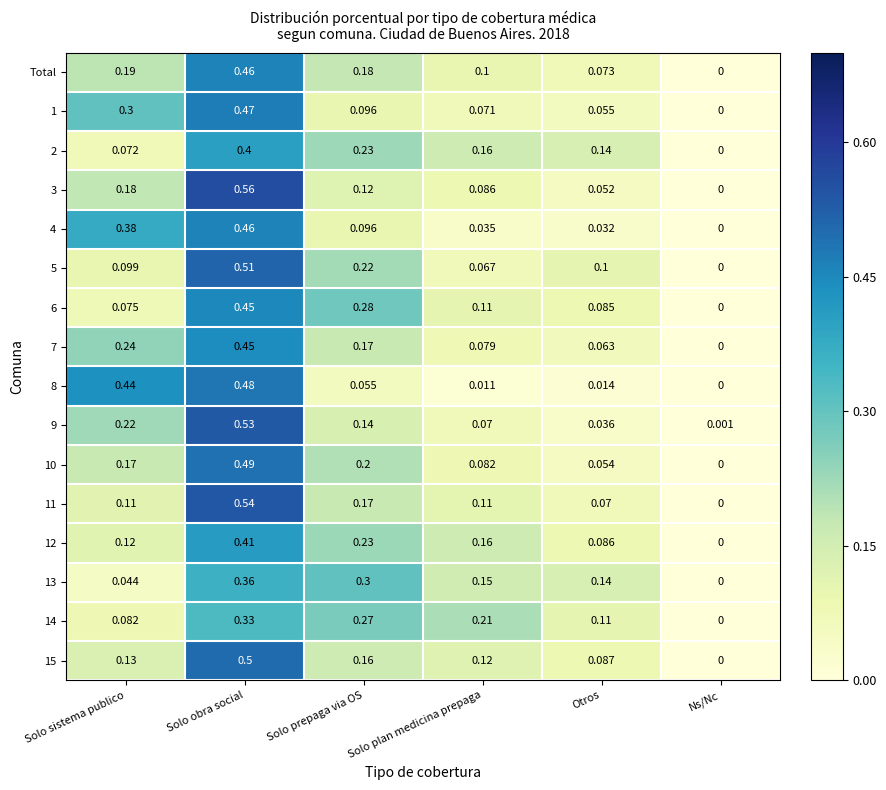

Rank the categories by 15 value from lowest to highest.

Ns/Nc, Otros, Solo plan medicina prepaga, Solo sistema publico, Solo prepaga via OS, Solo obra social